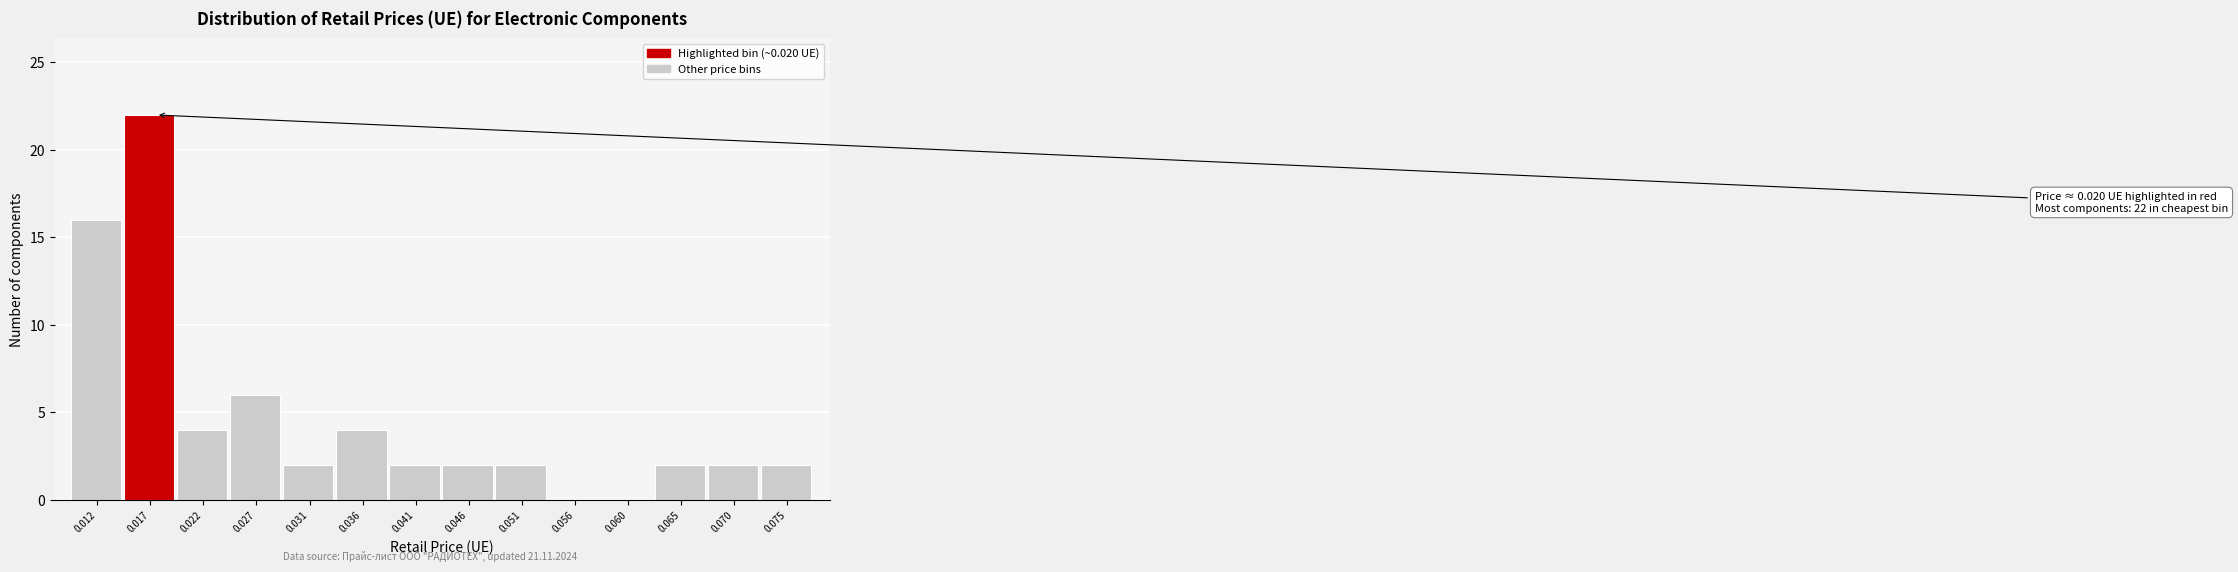

Reading left to right, list all the values displayed in this chart.

0.012=16	0.017=22	0.022=4	0.027=6	0.031=2	0.036=4	0.041=2	0.046=2	0.051=2	0.056=0	0.060=0	0.065=2	0.070=2	0.075=2